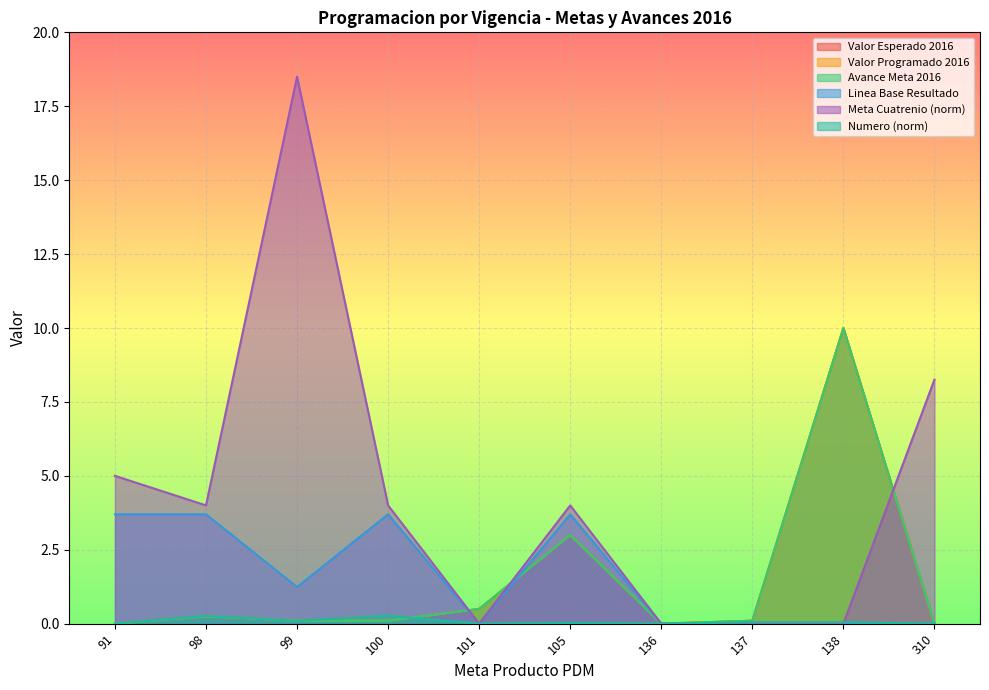

Which series has the largest range (max minus min)?

Valor Esperado 2016